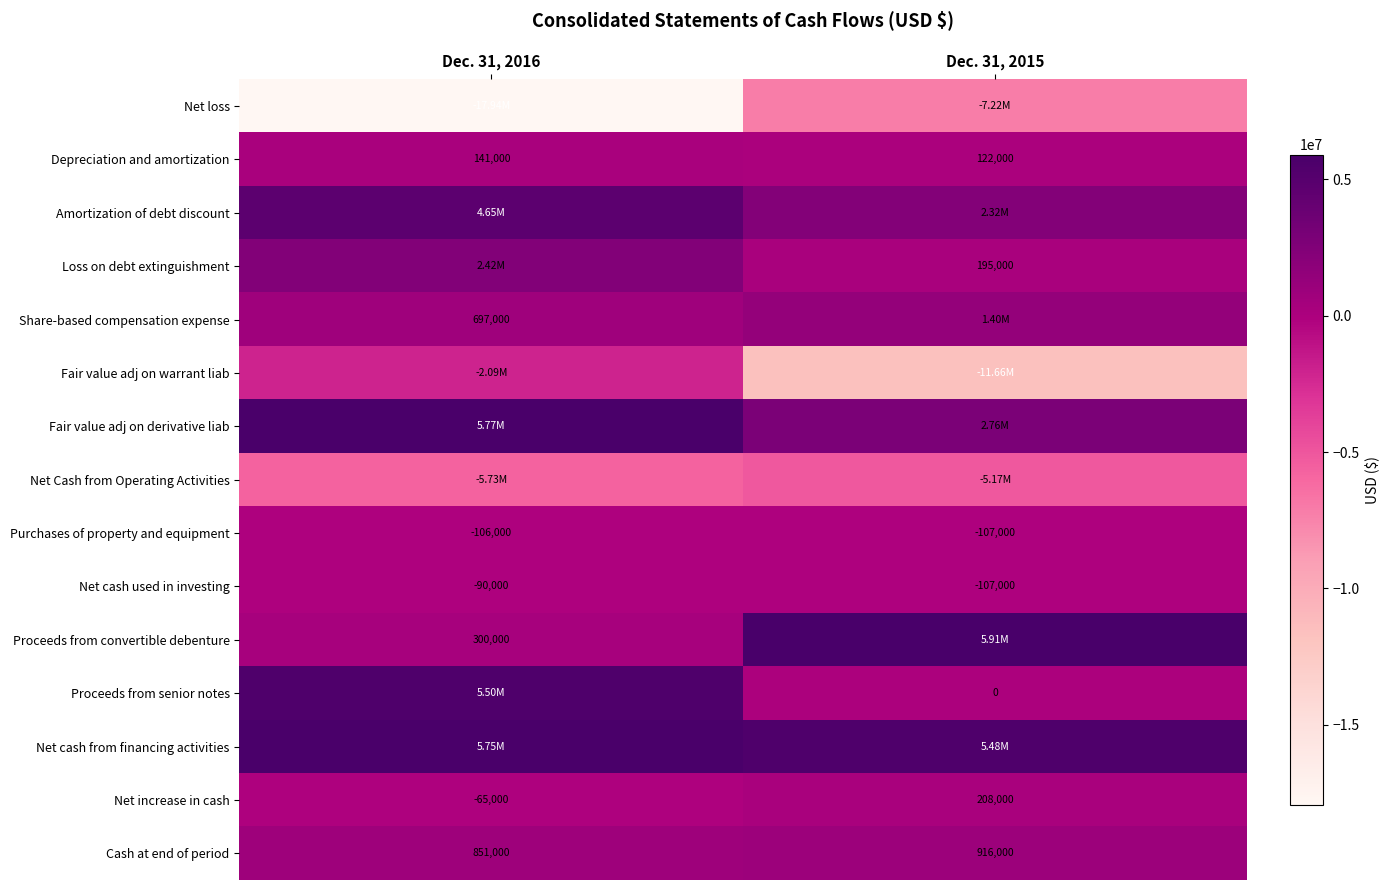

At which category does the chart reach its minimum across all series?

Dec. 31, 2016